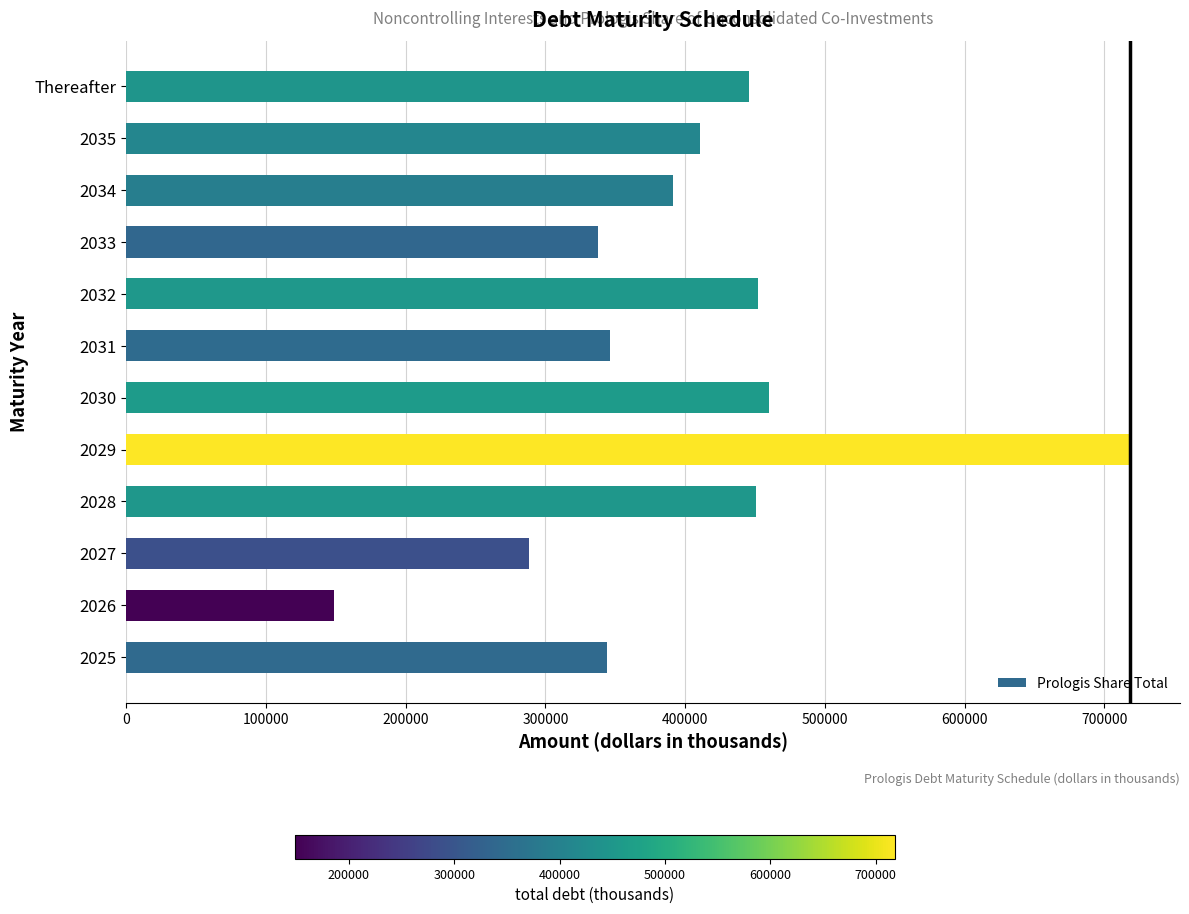

What is the difference between the values at 2031 and 2034?

45062